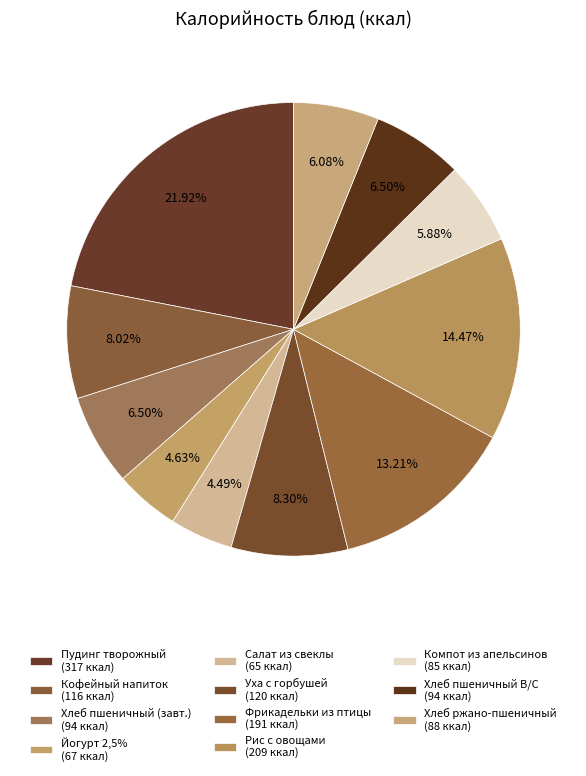

How many slices are in this pie chart?

11